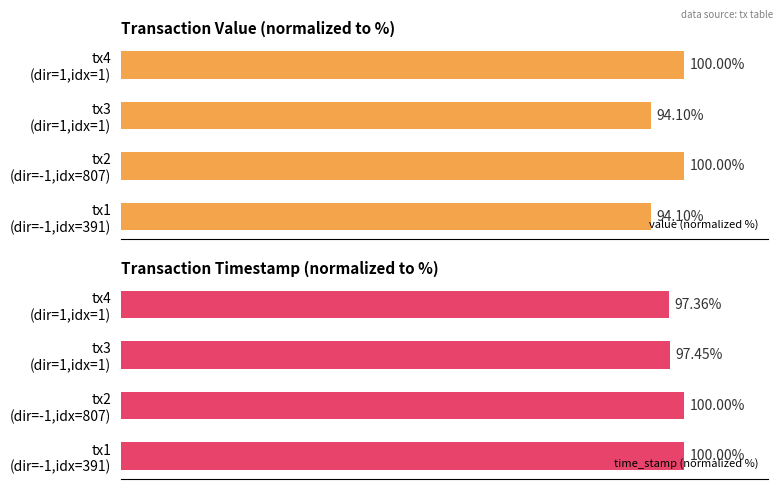

Is it true that time_stamp (normalized %) equals 163.1 at tx2 (dir=-1,idx=807)?

False